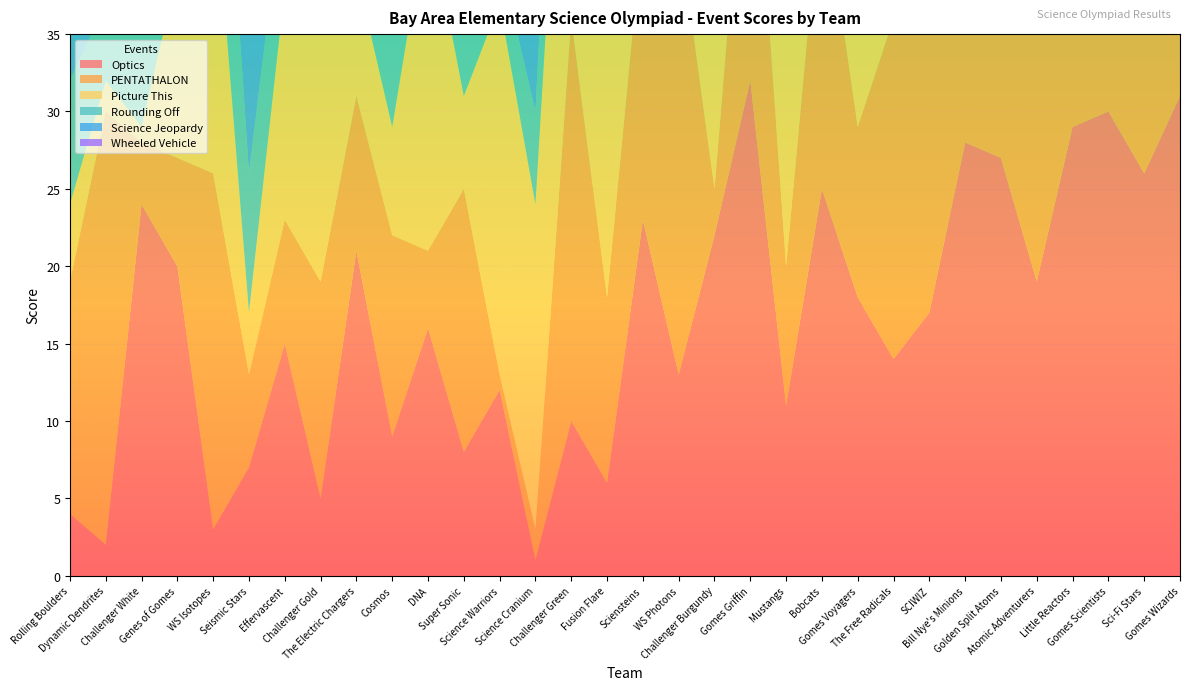

Reading left to right, what are all the values shown in this chart?

Optics: 4	2	24	20	3	7	15	5	21	9	16	8	12	1	10	6	23	13	22	32	11	25	18	14	17	28	27	19	29	30	26	31
PENTATHALON: 15	28	4	7	23	6	8	14	10	13	5	17	1	2	26	12	19	29	3	21	9	20	11	22	18	24	30	16	31	27	32	25
Picture This: 5	2	1	12	20	4	15	16	8	7	22	6	24	21	27	27	31	11	32	19	26	27	10	13	3	17	18	25	14	23	9	27
Rounding Off: 8	5	22	2	15	9	7	1	21	31	11	4	3	6	13	12	17	26	28	18	10	16	25	20	14	19	23	24	29	32	27	27
Science Jeopardy: 13	12	15	5	2	10	16	3	11	7	9	30	14	18	8	21	6	1	20	31	25	4	17	29	24	19	27	23	32	26	22	28
Wheeled Vehicle: 5	1	9	25	15	19	27	10	13	12	8	30	7	31	23	11	26	29	4	3	28	17	16	24	20	6	2	18	22	21	32	14